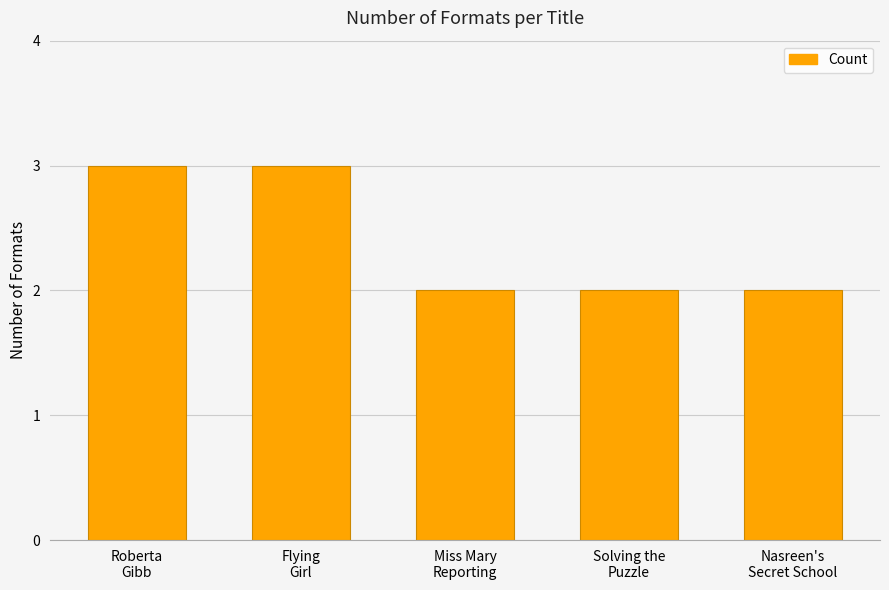

How many values are between 2 and 3?

5